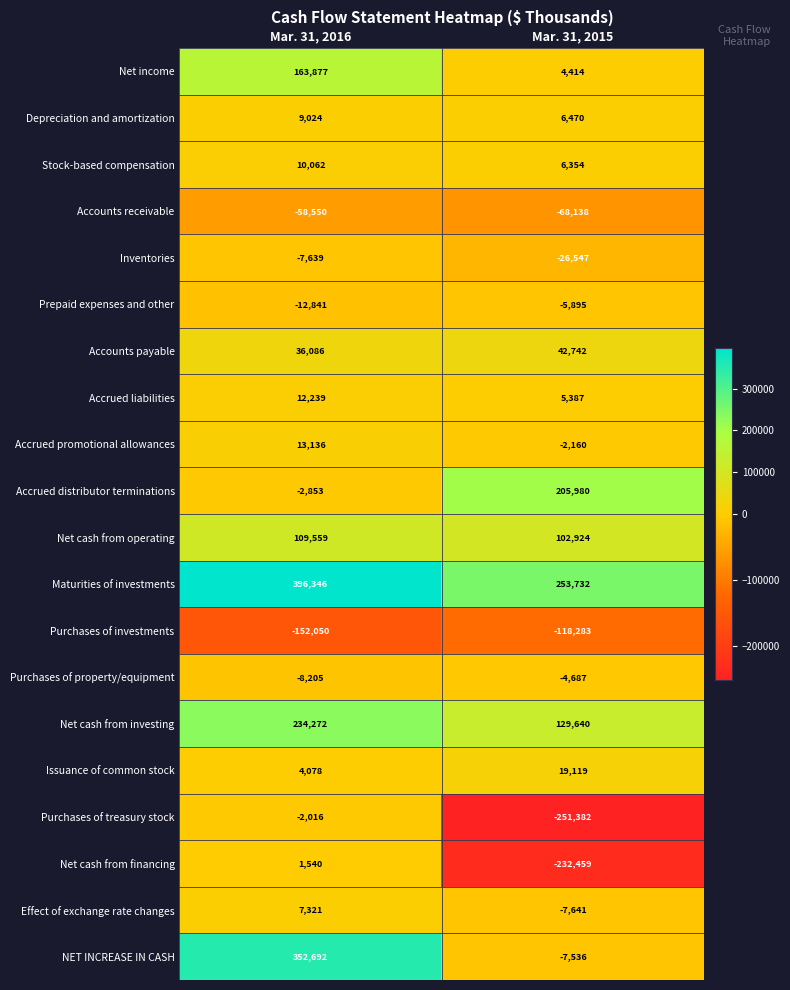

Which category has the highest value in the Accrued distributor terminations series?

Mar. 31, 2015